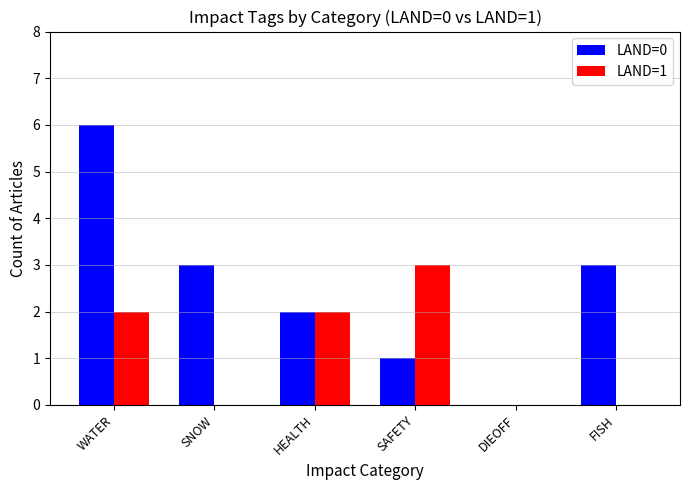

What is the sum of all LAND=0 values?

15